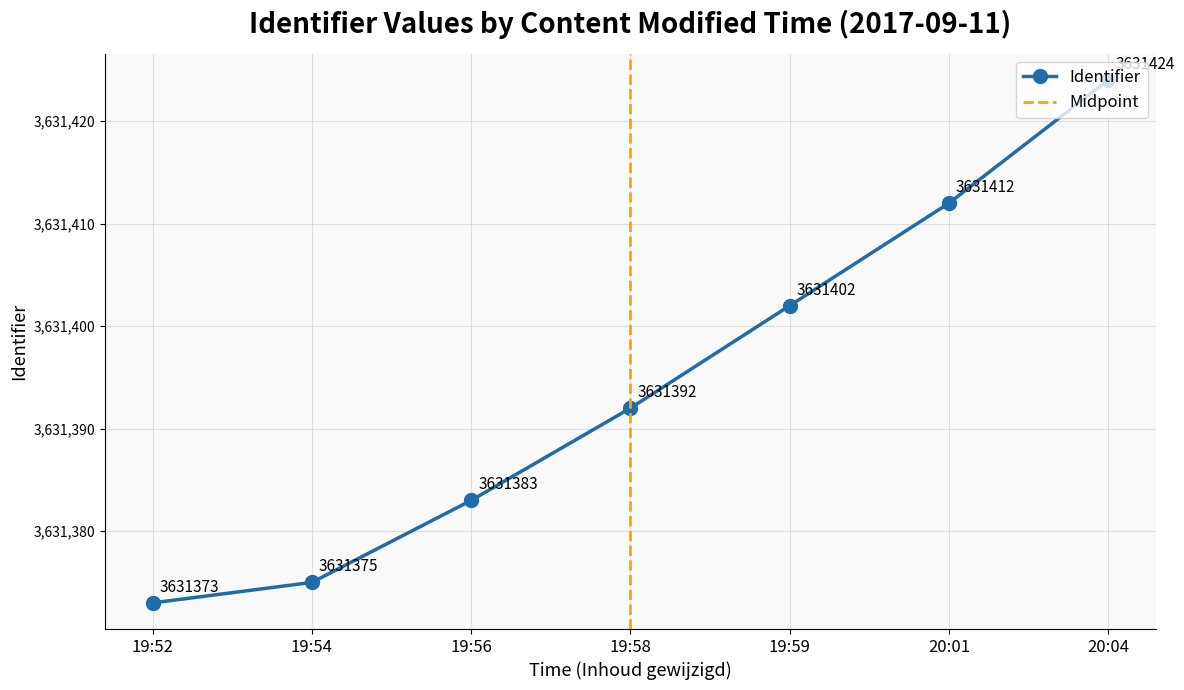

What is the sum of all values?

25419761